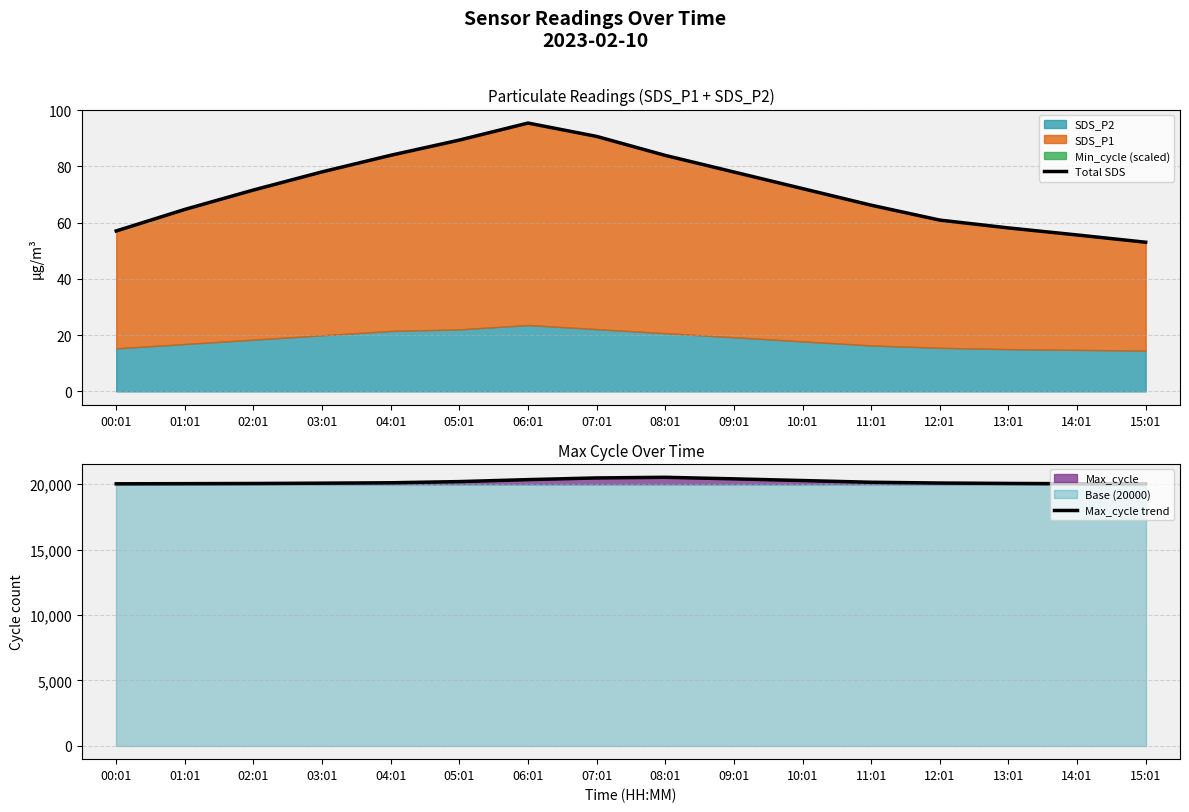

The Total SDS series shows 66.2 at 11:01. True or false?

True